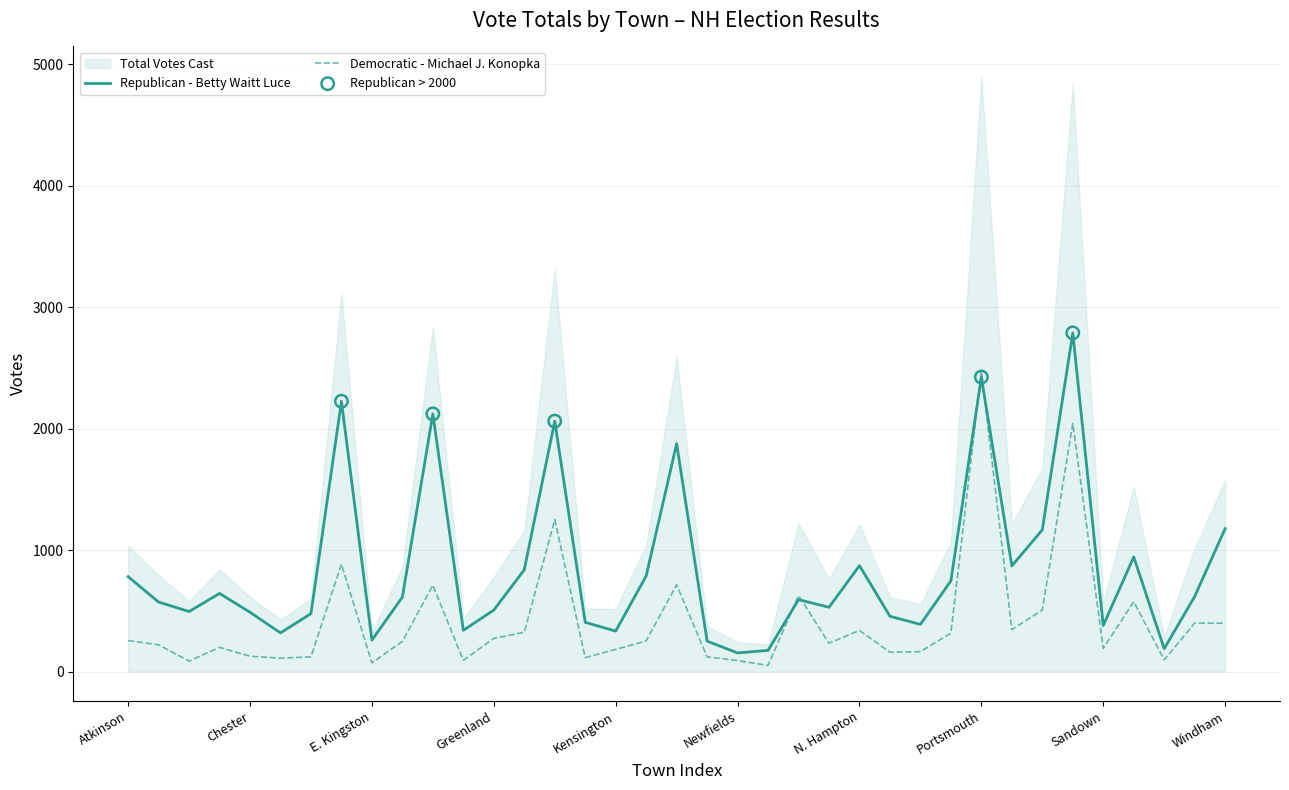

What is the minimum value for Republican - Betty Waitt Luce?

153